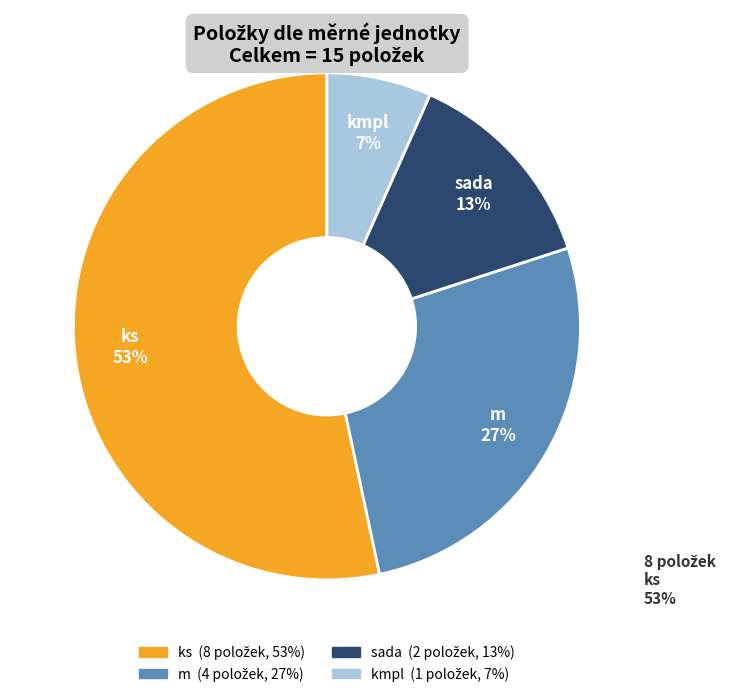

Which category accounts for the majority?

ks